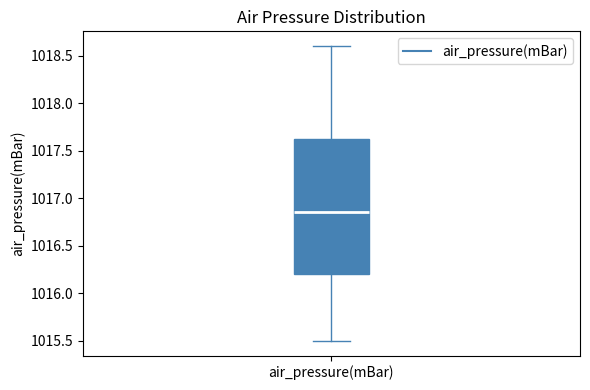

Where does the median line of the box for air_pressure(mBar) sit on the y-axis? The values are not printed on the chart, so give them approximately, as read against the axis.

1016.85